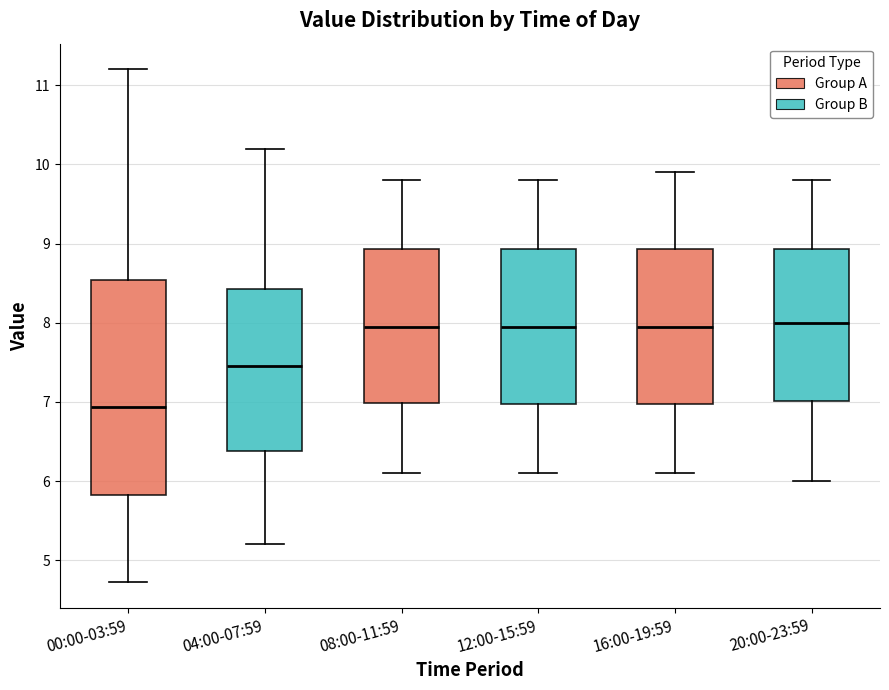

Where does the upper whisker of the box for 16:00-19:59 end on the y-axis? The values are not printed on the chart, so give them approximately, as read against the axis.

9.9